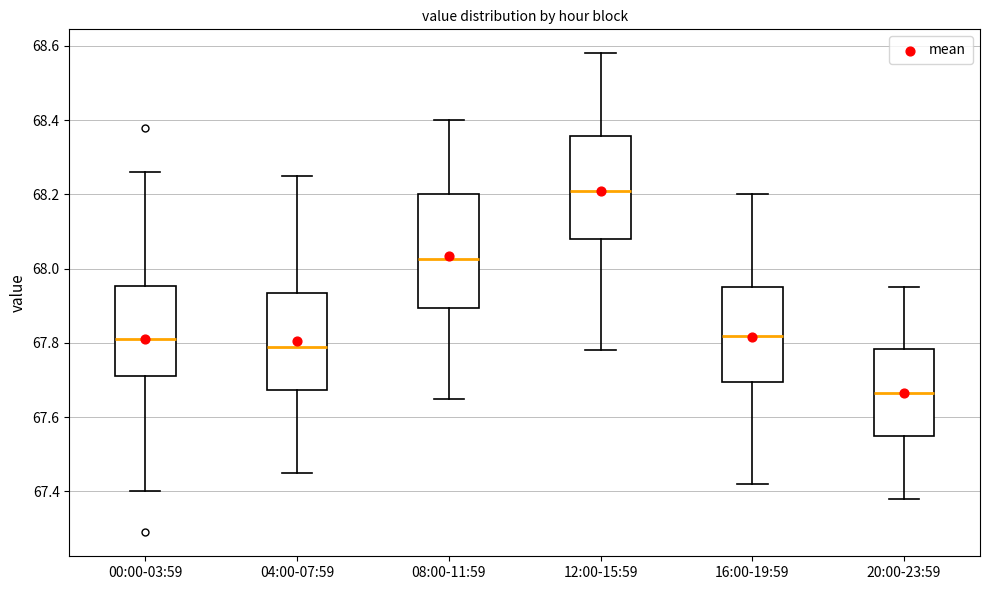

Which box is the tallest, from its lower edge to its upper edge?

08:00-11:59